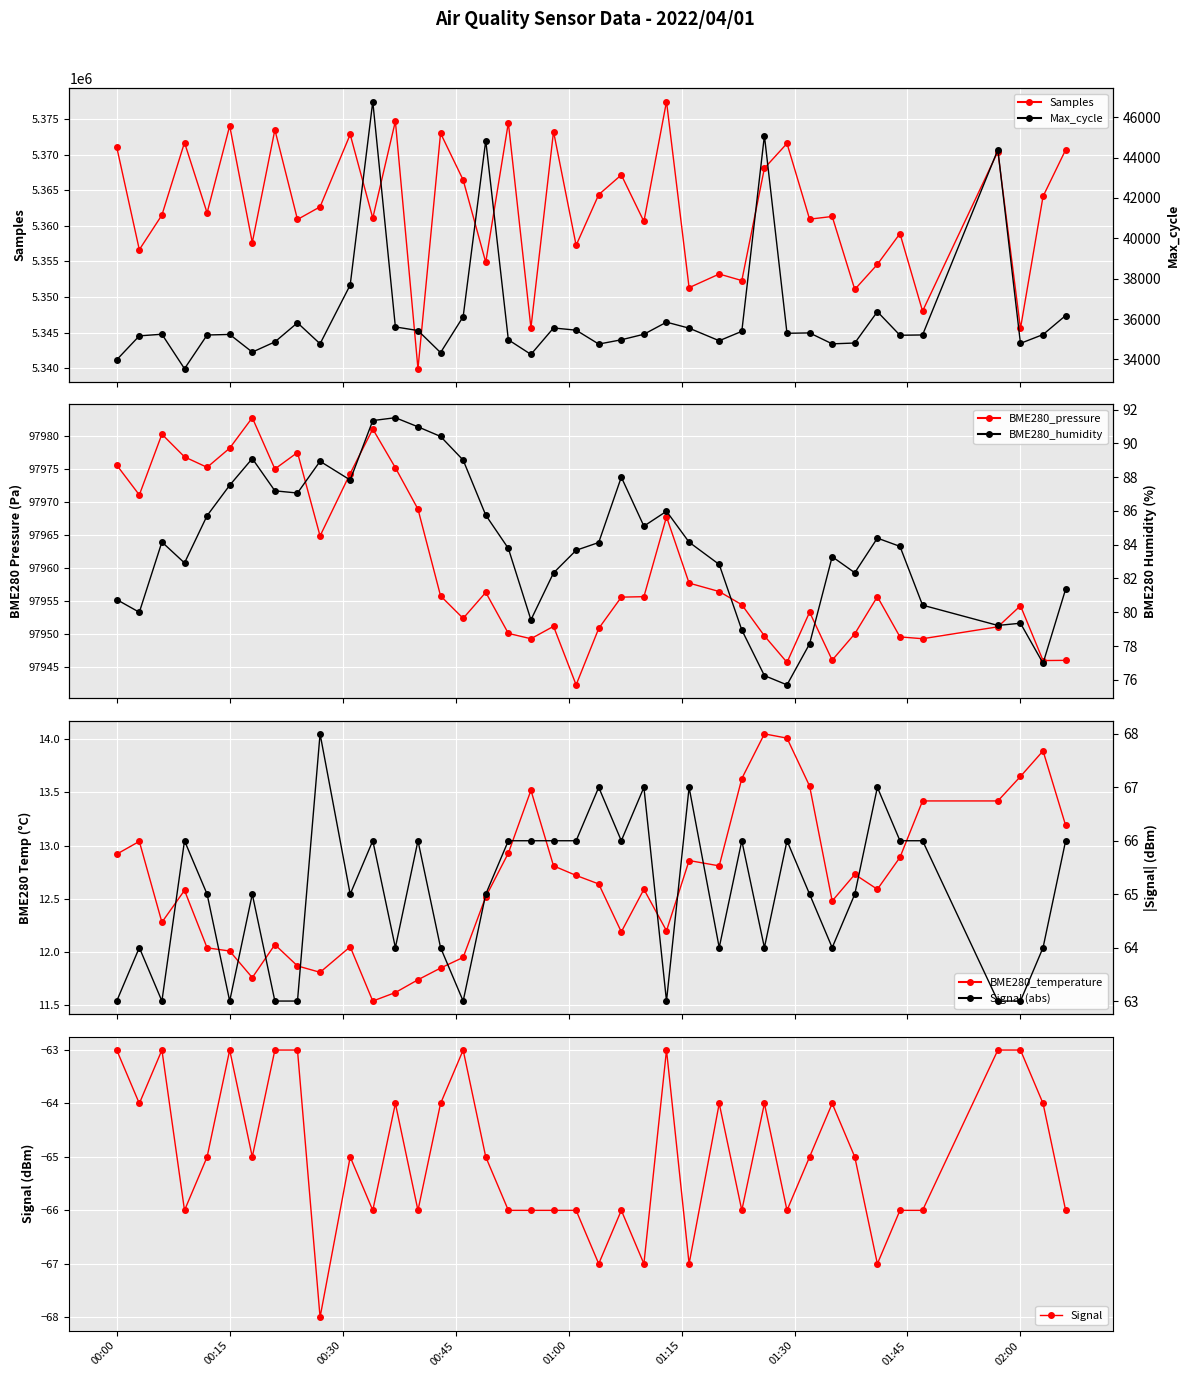

How many interior local peaks does the BME280_temperature series have?

10